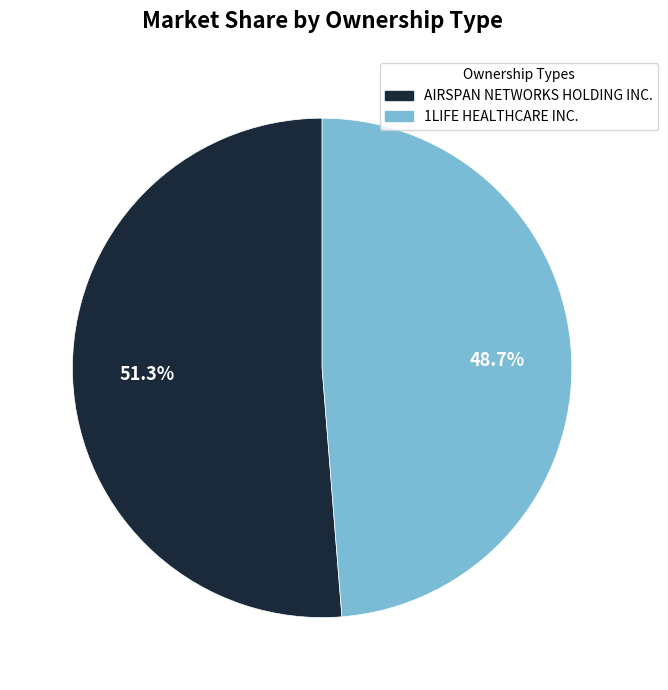

To the nearest percent, what percentage of the pie is AIRSPAN NETWORKS HOLDING INC.?

51%